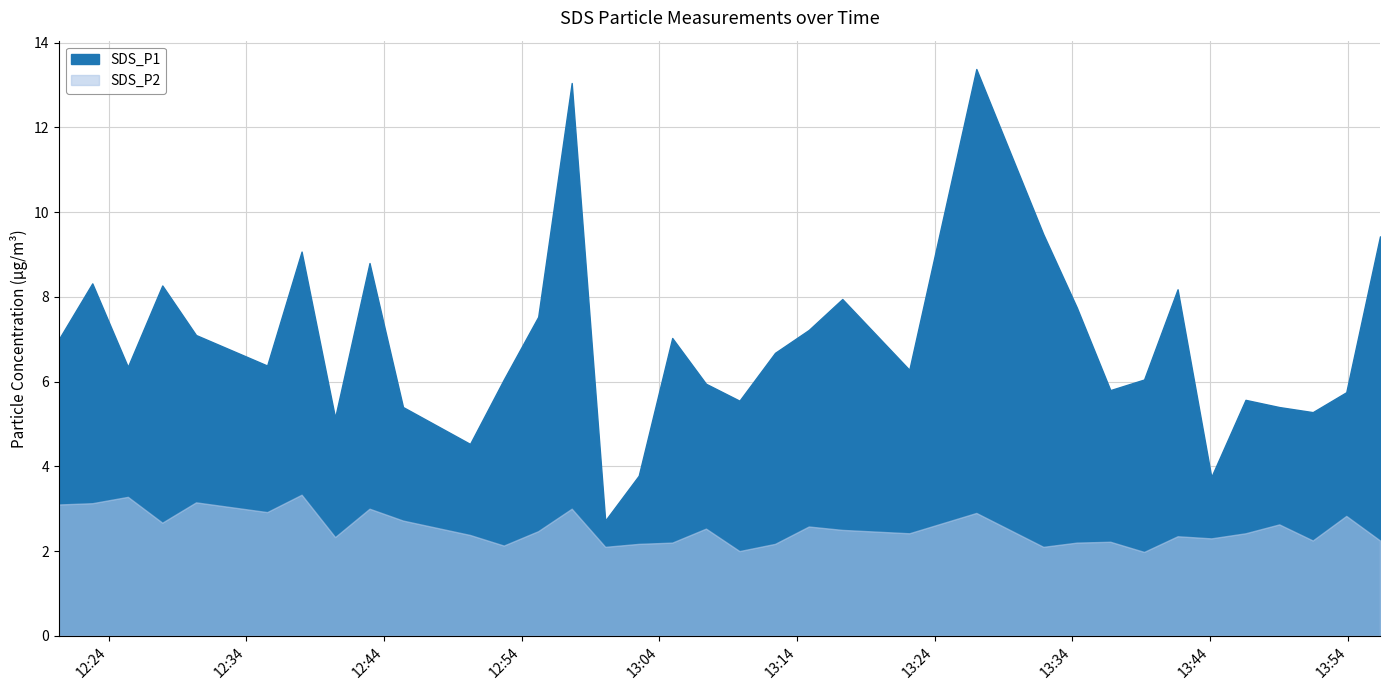

Reading left to right, what are all the values shown in this chart?

SDS_P1: 7.0	8.3	6.3	8.3	7.1	6.4	9.1	5.2	8.8	5.4	4.5	6.0	7.5	13.1	2.7	3.8	7.0	6.0	5.5	6.7	7.2	8.0	6.3	13.4	9.5	7.8	5.8	6.0	8.2	3.8	5.6	5.4	5.3	5.8	9.4
SDS_P2: 3.1	3.1	3.3	2.7	3.1	2.9	3.3	2.3	3.0	2.7	2.4	2.1	2.5	3.0	2.1	2.2	2.2	2.5	2.0	2.2	2.6	2.5	2.4	2.9	2.1	2.2	2.2	2.0	2.4	2.3	2.4	2.6	2.2	2.8	2.2